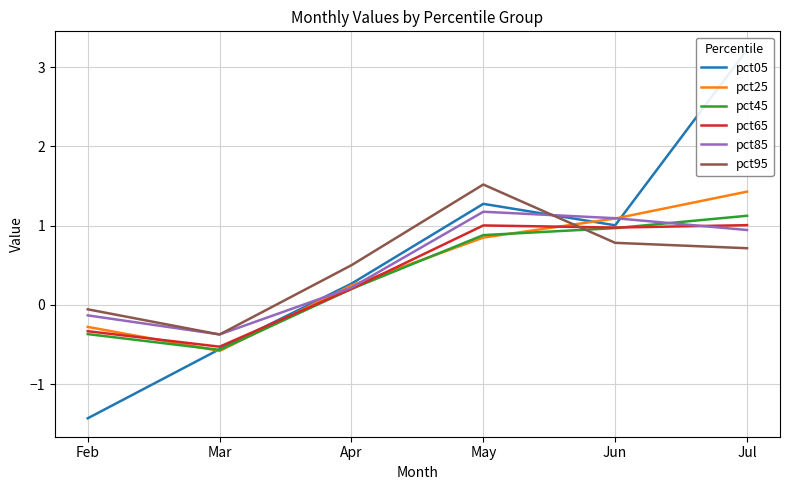

In pct95, how many points are higher than both neighbors (excluding endpoints)?

1